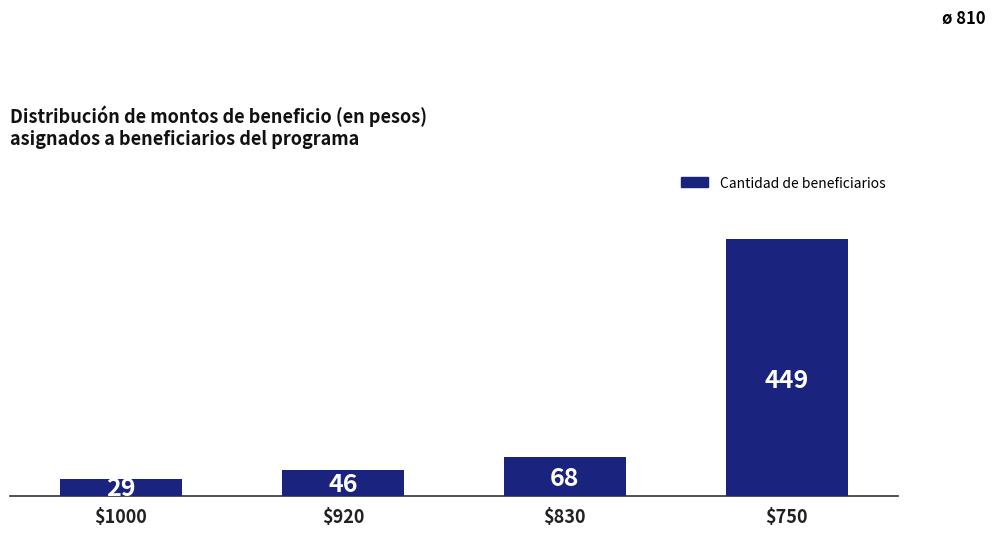

What is the value of the 2nd bar from the left?

46